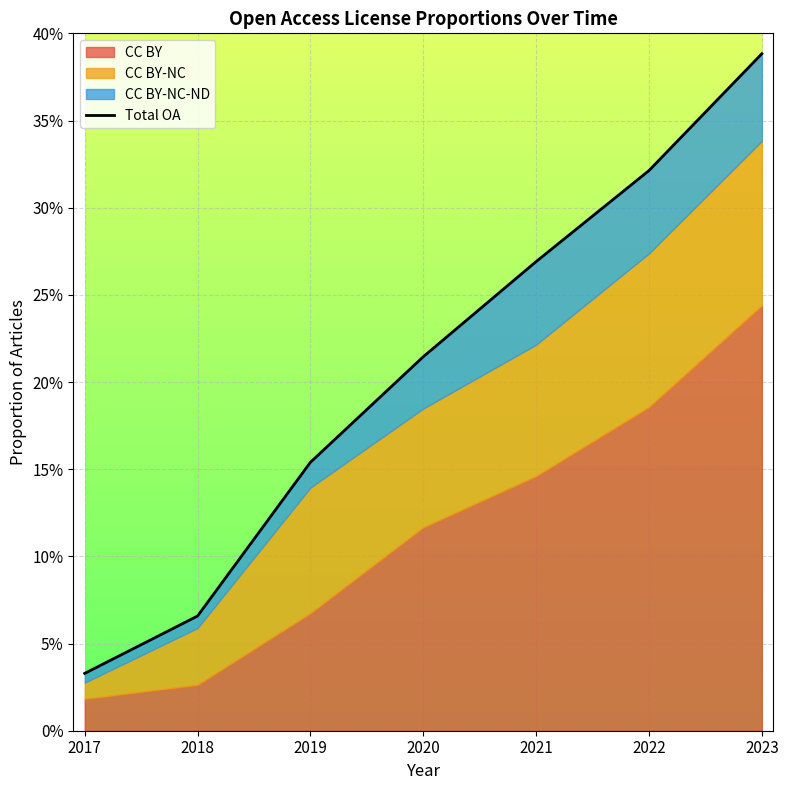

What is the value of the 7th point from the left?

0.4